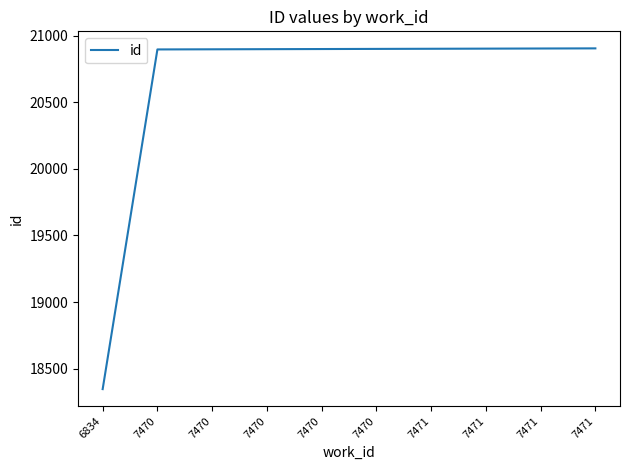

What is the difference between the maximum and minimum values?

2559